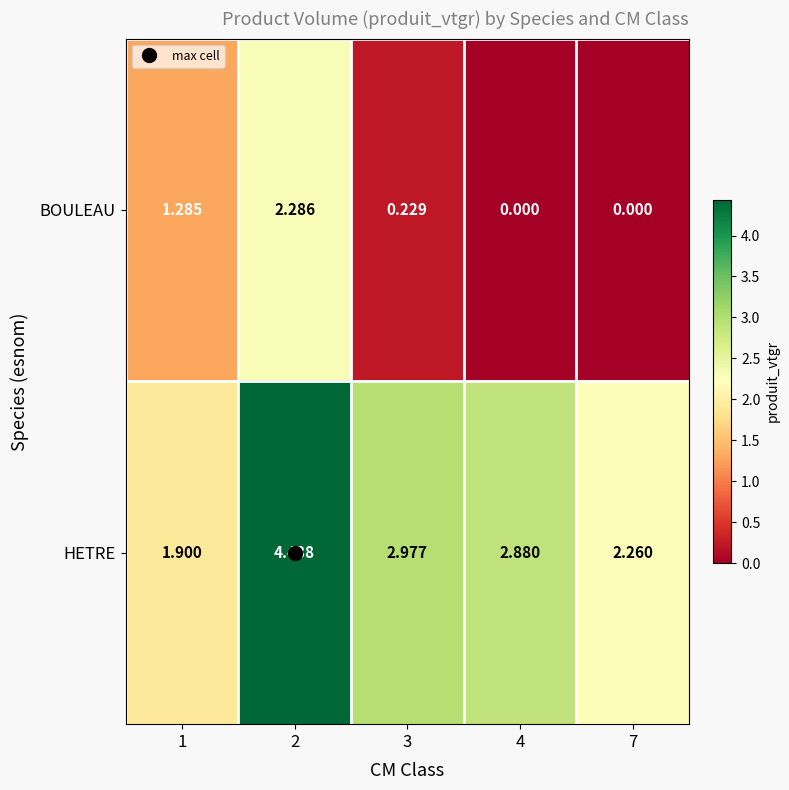

Which series has the widest spread of values?

HETRE